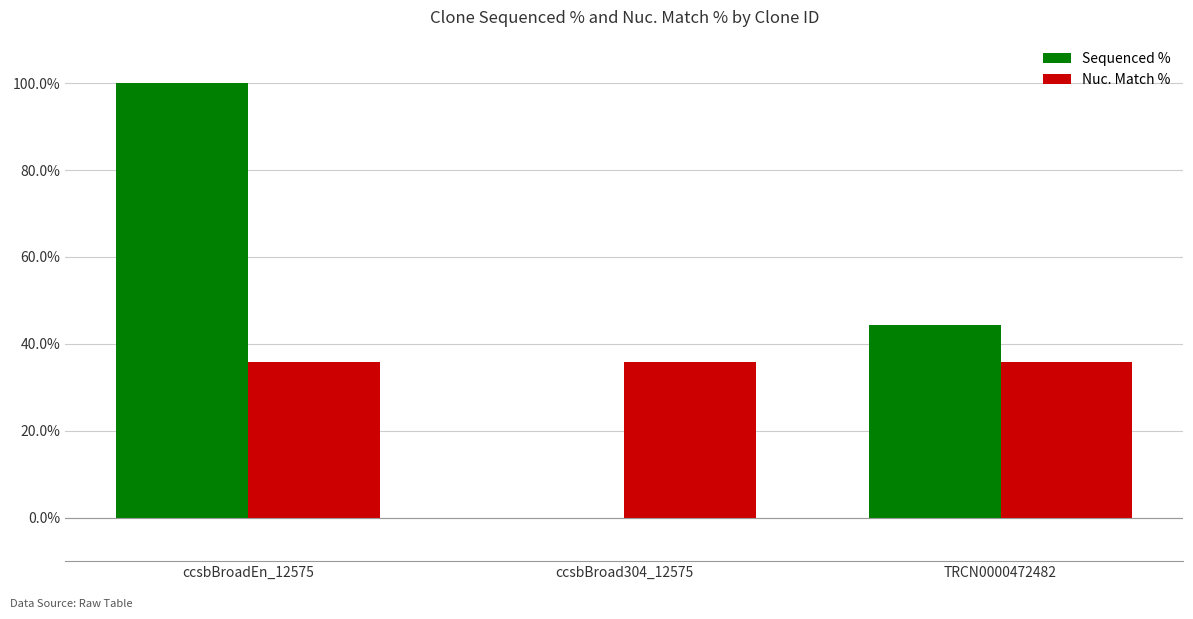

Between ccsbBroadEn_12575 and ccsbBroad304_12575, which series saw the biggest shift?

Sequenced %